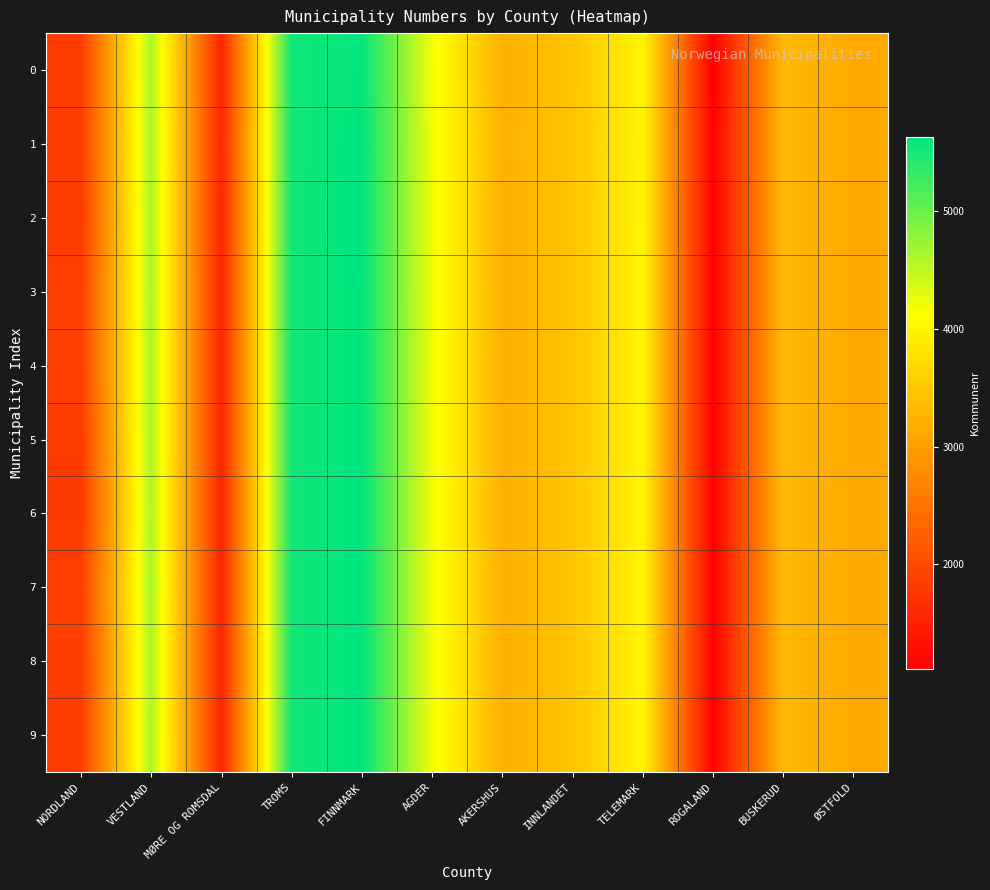

Reading left to right, list all the values displayed in this chart.

0: NORDLAND=1820.0	VESTLAND=4631.0	MØRE OG ROMSDAL=1547.0	TROMS=5532.0	FINNMARK=5601.0	AGDER=4203.0	AKERSHUS=3203.0	INNLANDET=3428.0	TELEMARK=4012.0	ROGALAND=1114.0	BUSKERUD=3301.0	ØSTFOLD=3124.0
1: NORDLAND=1839.0	VESTLAND=4645.0	MØRE OG ROMSDAL=1576.0	TROMS=5520.0	FINNMARK=5630.0	AGDER=4216.0	AKERSHUS=3226.0	INNLANDET=3431.0	TELEMARK=4016.0	ROGALAND=1145.0	BUSKERUD=3301.0	ØSTFOLD=3124.0
2: NORDLAND=1811.0	VESTLAND=4627.0	MØRE OG ROMSDAL=1554.0	TROMS=5526.0	FINNMARK=5632.0	AGDER=4220.0	AKERSHUS=3201.0	INNLANDET=3429.5	TELEMARK=4014.0	ROGALAND=1129.5	BUSKERUD=3301.0	ØSTFOLD=3124.0
3: NORDLAND=1867.0	VESTLAND=4641.0	MØRE OG ROMSDAL=1559.0	TROMS=5526.0	FINNMARK=5621.0	AGDER=4222.0	AKERSHUS=3210.0	INNLANDET=3429.5	TELEMARK=4014.0	ROGALAND=1129.5	BUSKERUD=3301.0	ØSTFOLD=3124.0
4: NORDLAND=1871.0	VESTLAND=4625.0	MØRE OG ROMSDAL=1559.0	TROMS=5526.0	FINNMARK=5621.0	AGDER=4215.2	AKERSHUS=3210.0	INNLANDET=3429.5	TELEMARK=4014.0	ROGALAND=1129.5	BUSKERUD=3301.0	ØSTFOLD=3124.0
5: NORDLAND=1813.0	VESTLAND=4632.0	MØRE OG ROMSDAL=1559.0	TROMS=5526.0	FINNMARK=5621.0	AGDER=4215.2	AKERSHUS=3210.0	INNLANDET=3429.5	TELEMARK=4014.0	ROGALAND=1129.5	BUSKERUD=3301.0	ØSTFOLD=3124.0
6: NORDLAND=1804.0	VESTLAND=4601.0	MØRE OG ROMSDAL=1559.0	TROMS=5526.0	FINNMARK=5621.0	AGDER=4215.2	AKERSHUS=3210.0	INNLANDET=3429.5	TELEMARK=4014.0	ROGALAND=1129.5	BUSKERUD=3301.0	ØSTFOLD=3124.0
7: NORDLAND=1867.0	VESTLAND=4648.0	MØRE OG ROMSDAL=1559.0	TROMS=5526.0	FINNMARK=5621.0	AGDER=4215.2	AKERSHUS=3210.0	INNLANDET=3429.5	TELEMARK=4014.0	ROGALAND=1129.5	BUSKERUD=3301.0	ØSTFOLD=3124.0
8: NORDLAND=1836.5	VESTLAND=4613.0	MØRE OG ROMSDAL=1559.0	TROMS=5526.0	FINNMARK=5621.0	AGDER=4215.2	AKERSHUS=3210.0	INNLANDET=3429.5	TELEMARK=4014.0	ROGALAND=1129.5	BUSKERUD=3301.0	ØSTFOLD=3124.0
9: NORDLAND=1836.5	VESTLAND=4624.0	MØRE OG ROMSDAL=1559.0	TROMS=5526.0	FINNMARK=5621.0	AGDER=4215.2	AKERSHUS=3210.0	INNLANDET=3429.5	TELEMARK=4014.0	ROGALAND=1129.5	BUSKERUD=3301.0	ØSTFOLD=3124.0